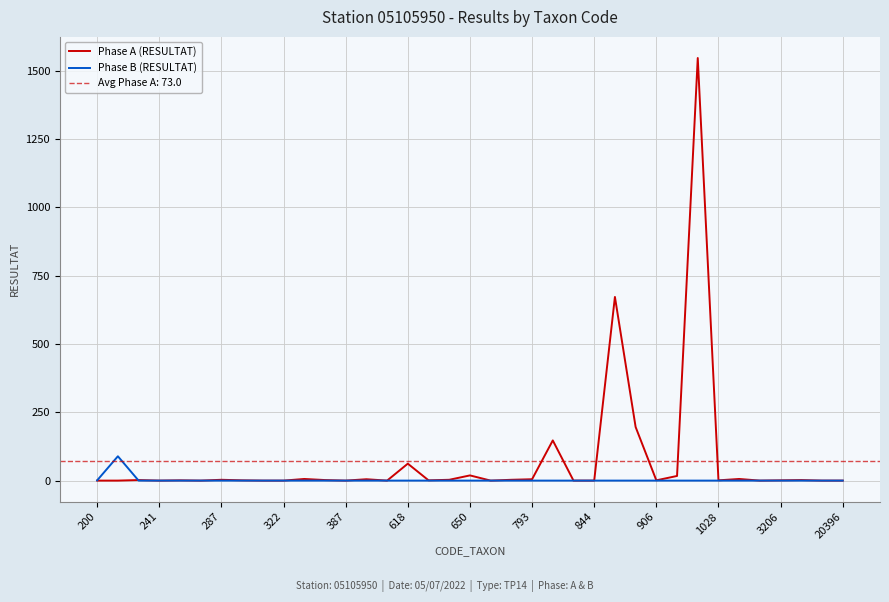

What is the maximum value for Phase B (RESULTAT)?

89